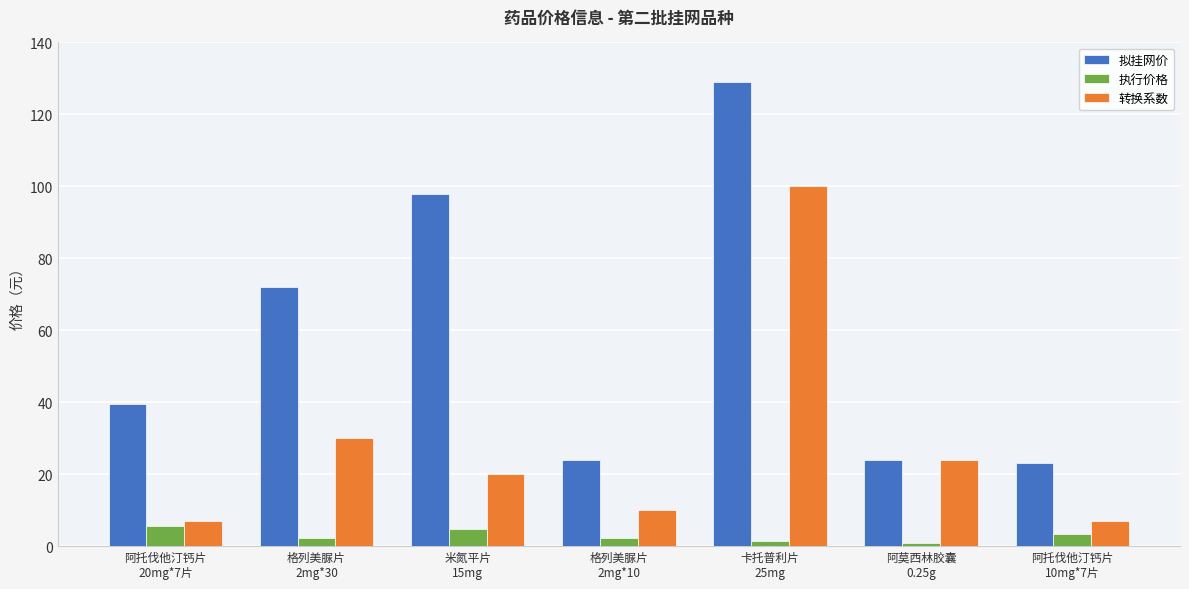

What is the lowest value of the 执行价格 series?

1.0